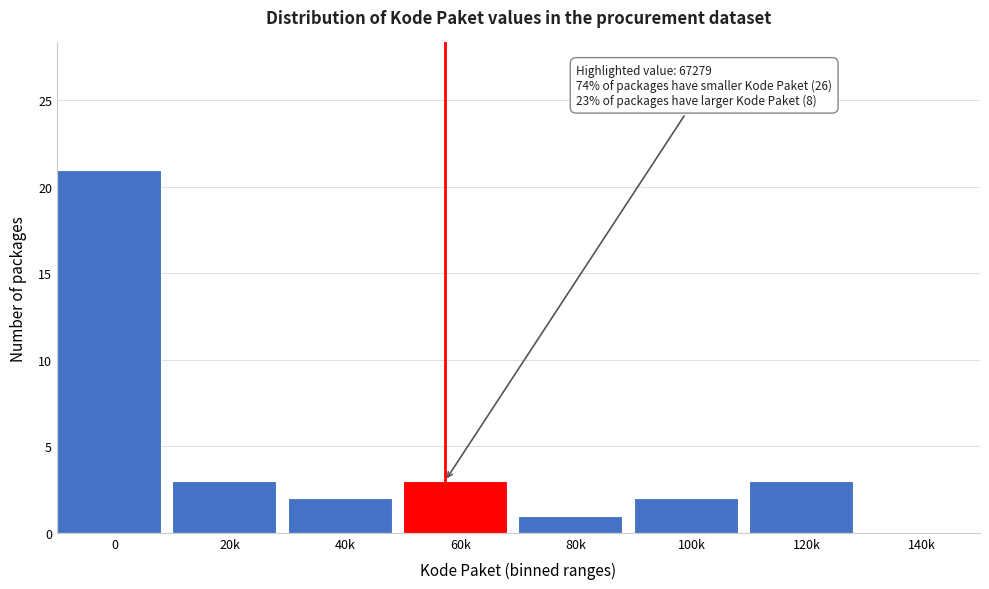

Reading left to right, transcribe all the data shown in this chart.

0=21	20k=3	40k=2	60k=3	80k=1	100k=2	120k=3	140k=0